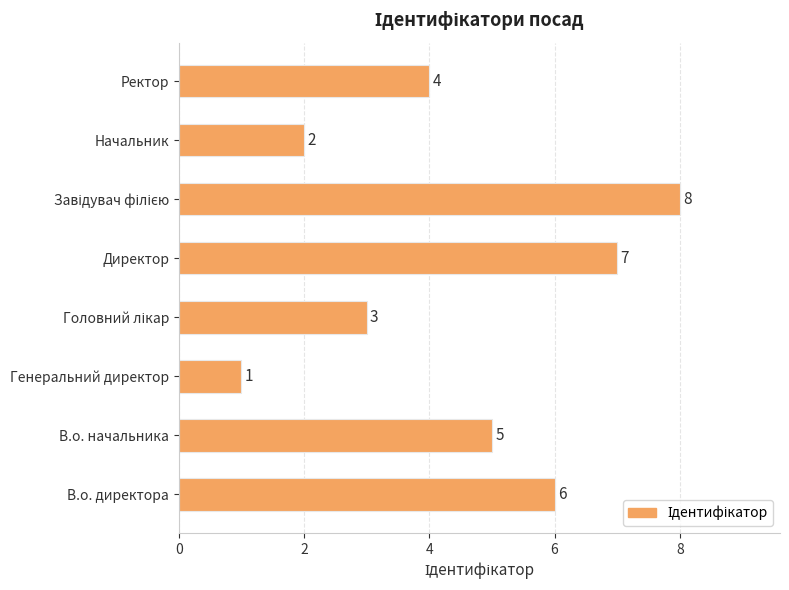

How many data points are less than 5?

4